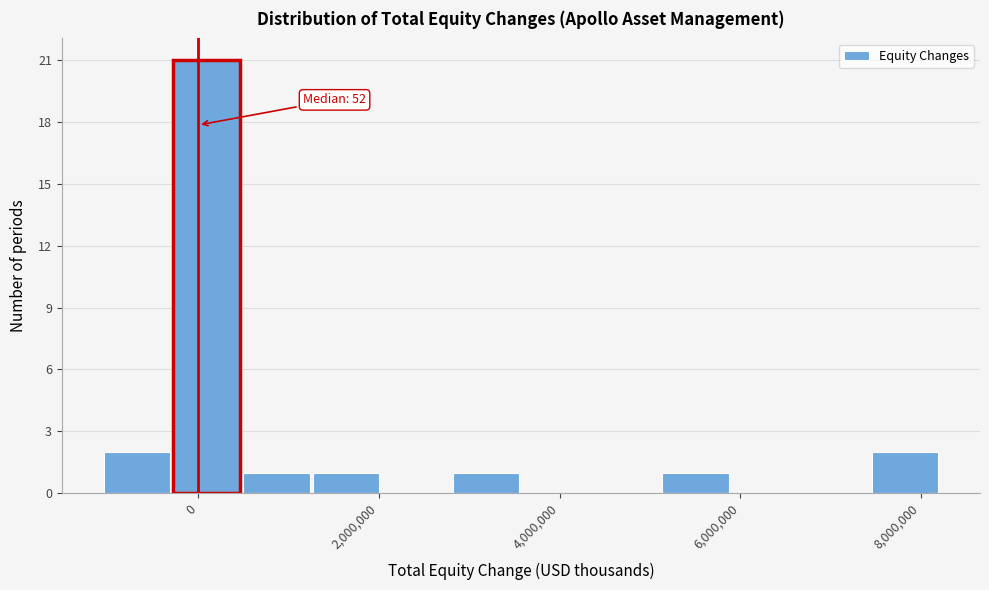

Read against the x-axis, roughly where is the centre of the tallest bar?

0